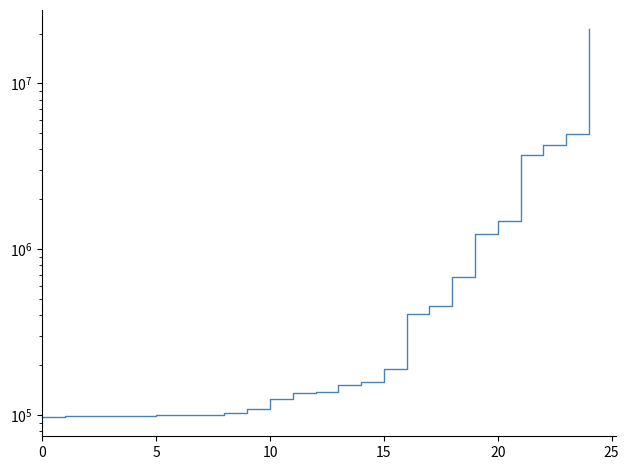

What is the average value?

1611788